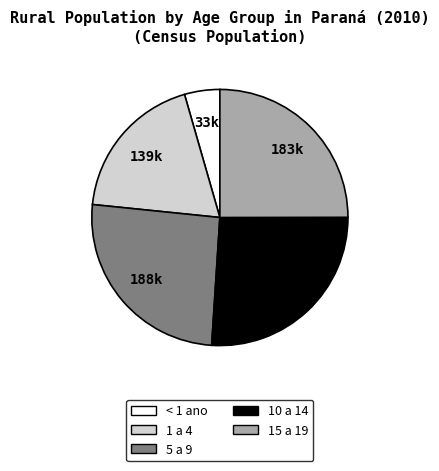

What is the ratio of the value at 5 a 9 to the value at < 1 ano?

5.7